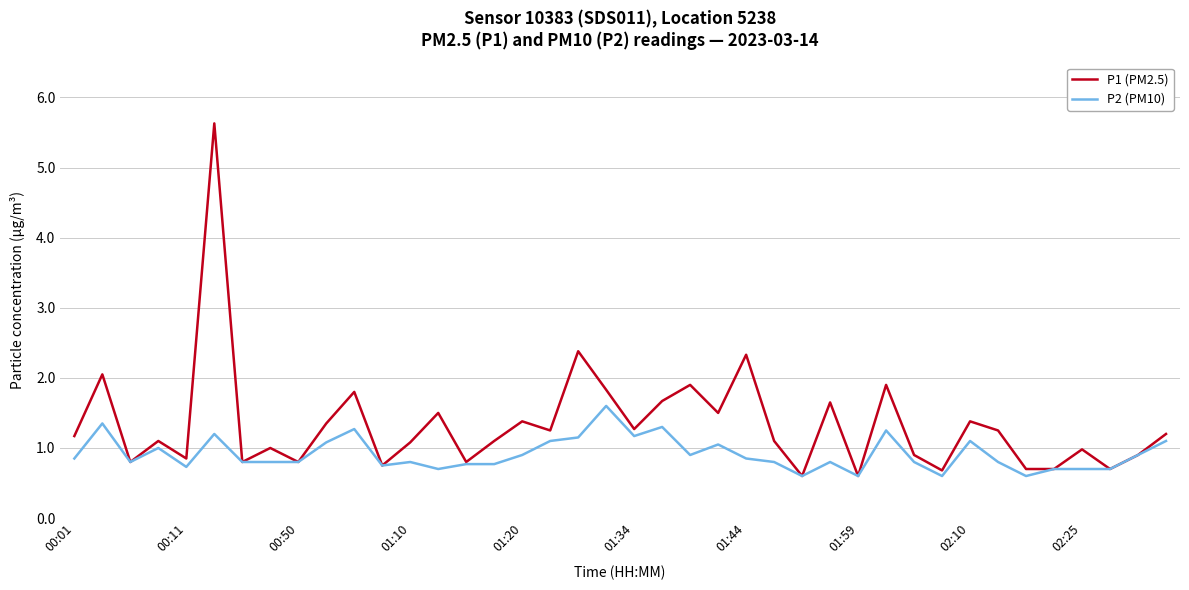

Does the chart display data point markers on the line(s)?

No